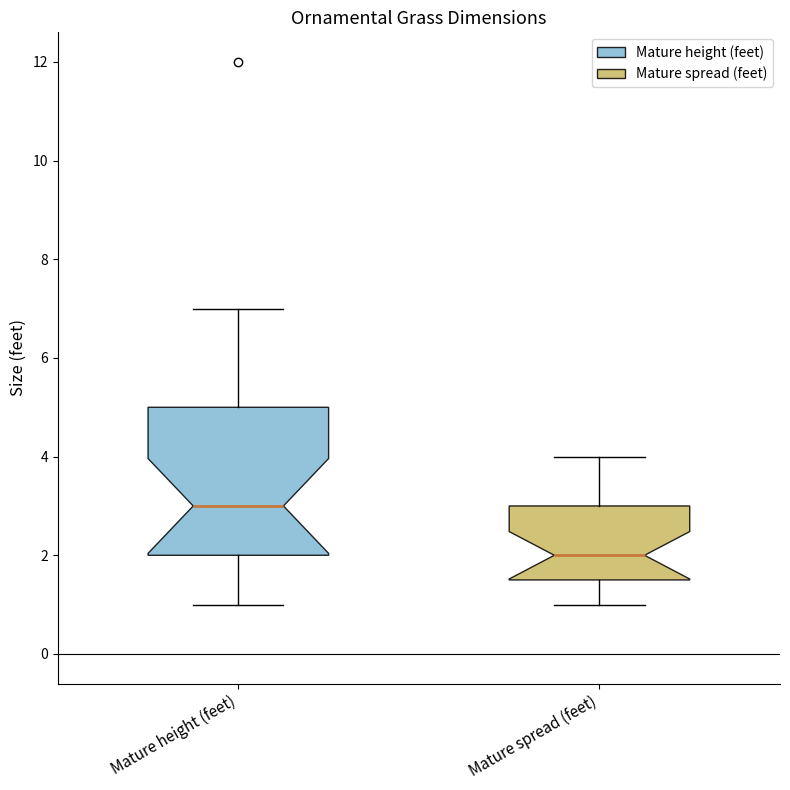

Where does the median line of the box for Mature spread (feet) sit on the y-axis? The values are not printed on the chart, so give them approximately, as read against the axis.

2.0